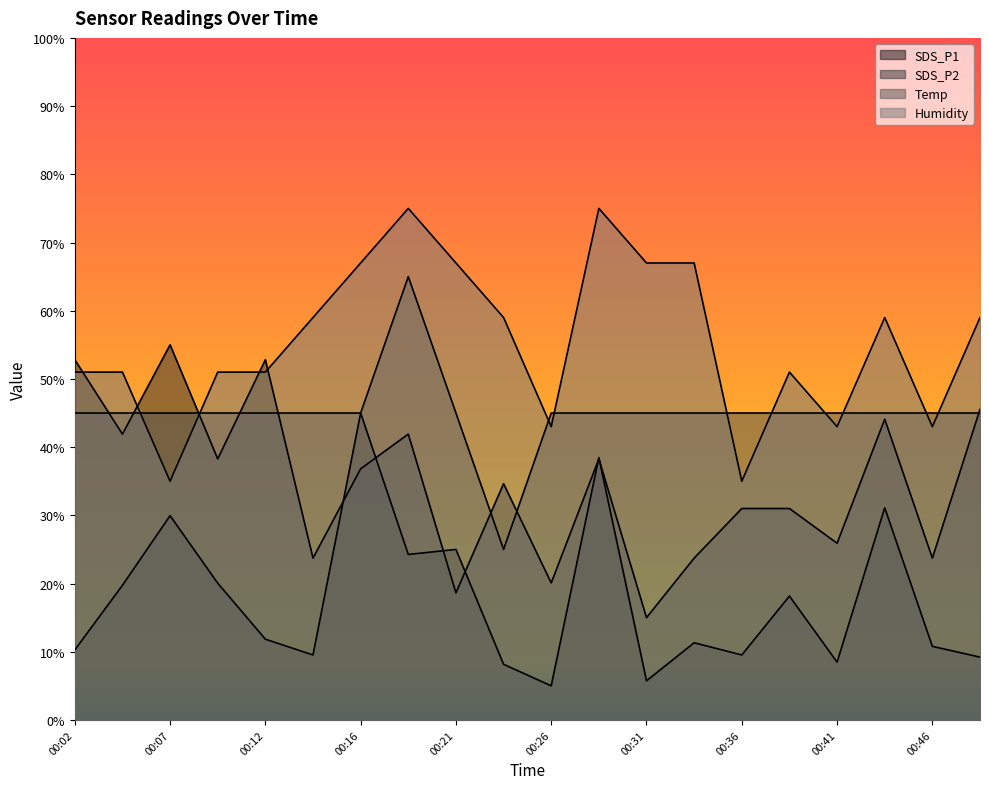

At which category does SDS_P2 reach its first local peak?

00:07